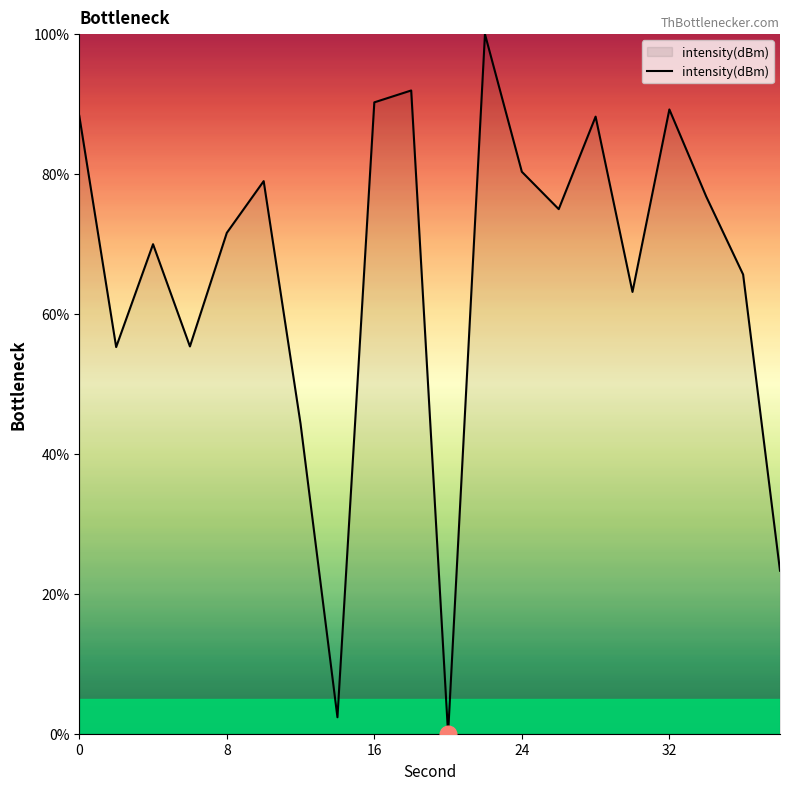

What is the greatest value displayed?

100.0